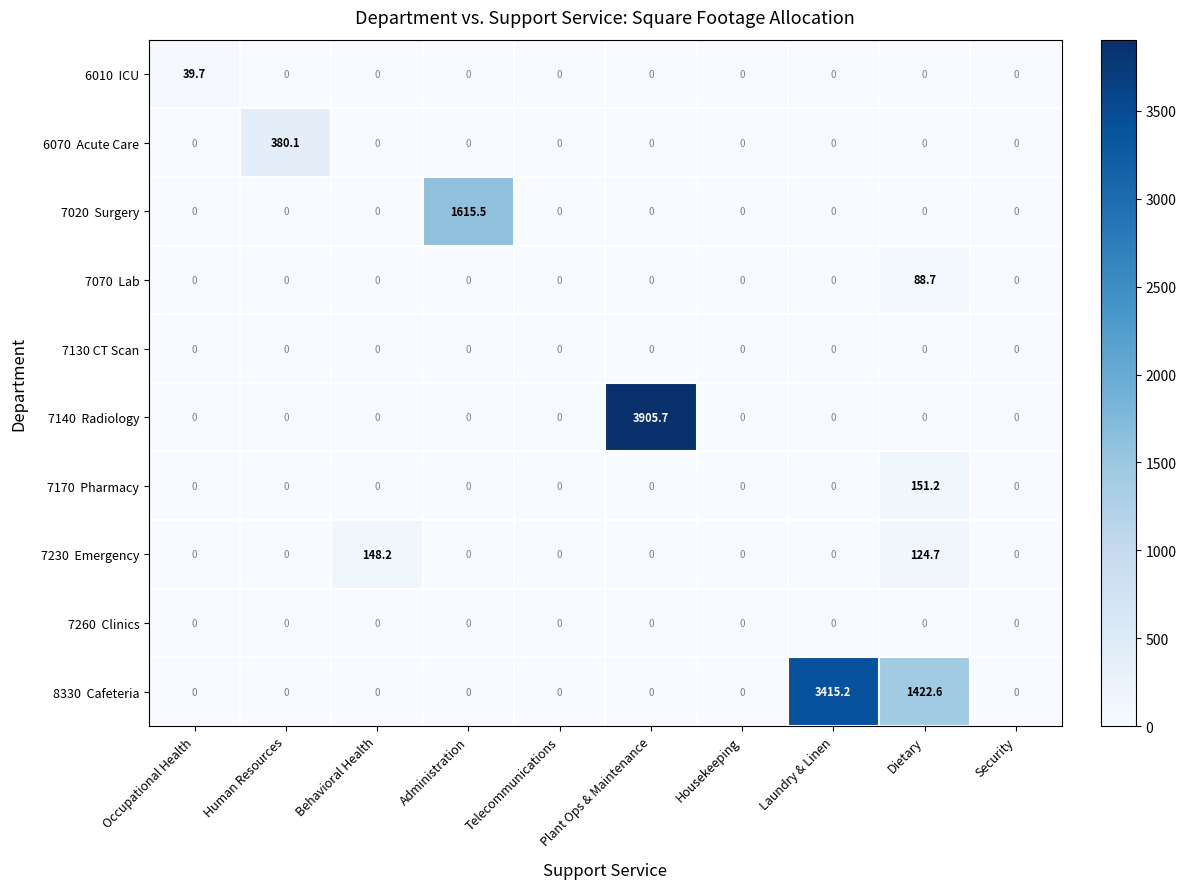

What is the spread (max minus min) of values at Human Resources?

380.1